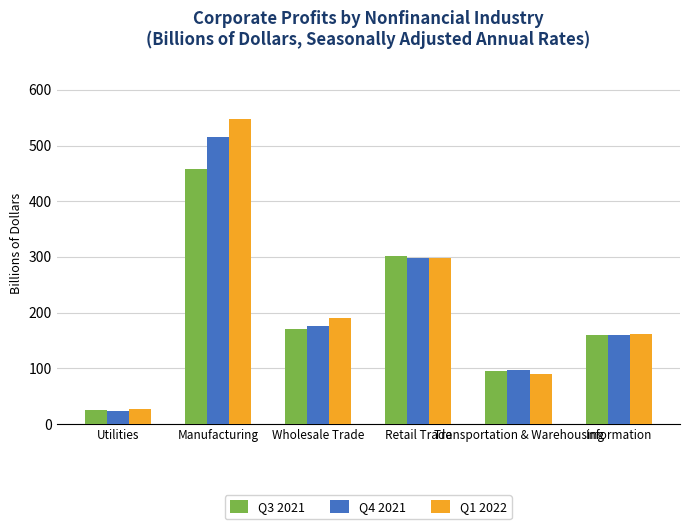

What position from the left is Retail Trade?

4